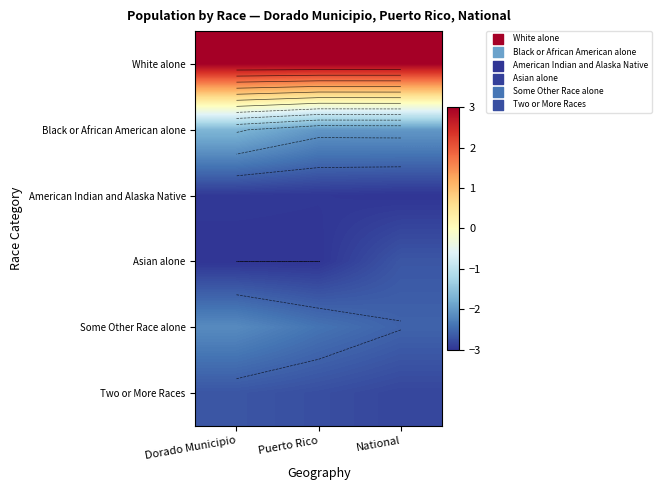

The value of Asian alone at National is -2.7. True or false?

True